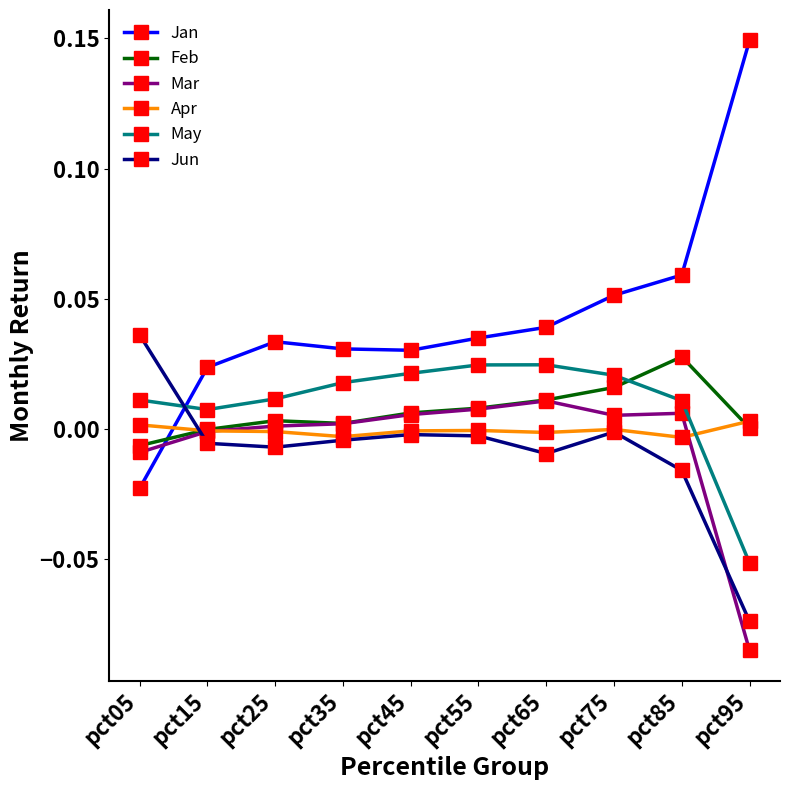

Count the number of categories in the chart.

10